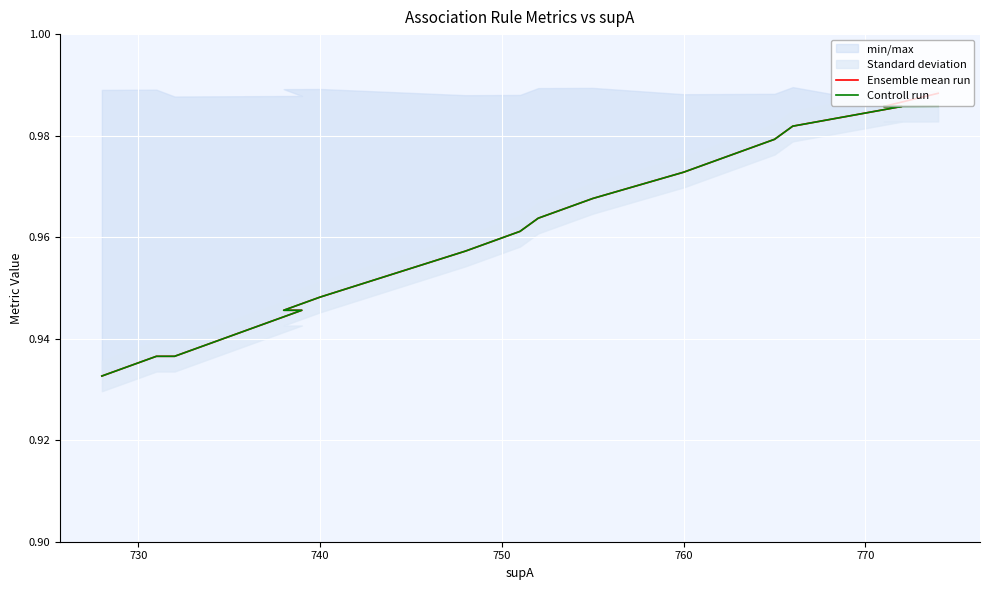

What is the value of the Controll run point at the 6th from the left?

1.0